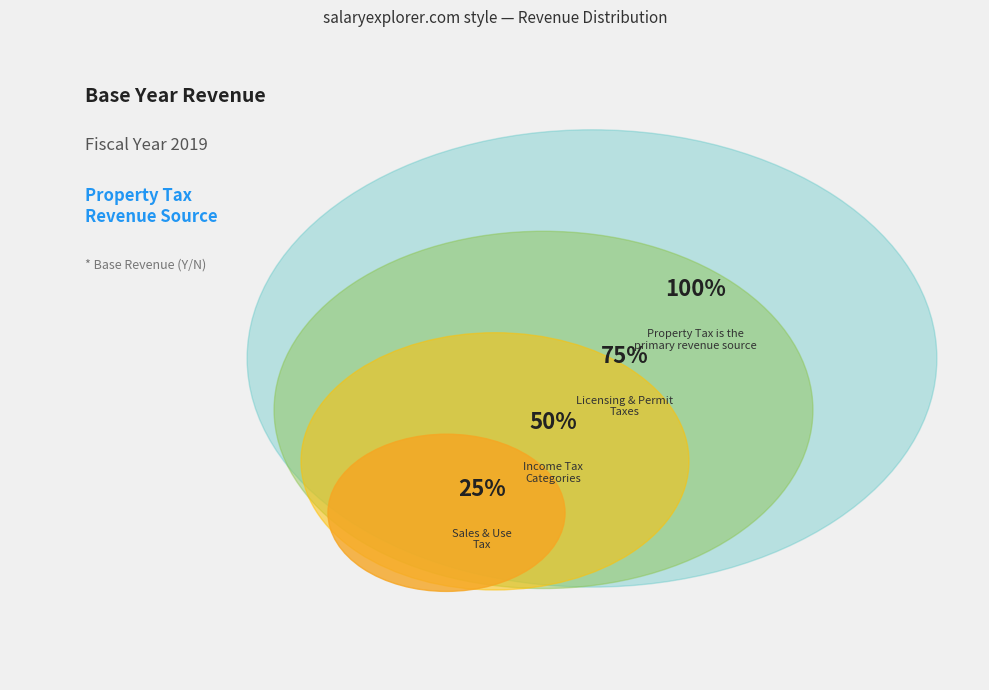

Is there any slice that represents more than half of the pie?

Yes